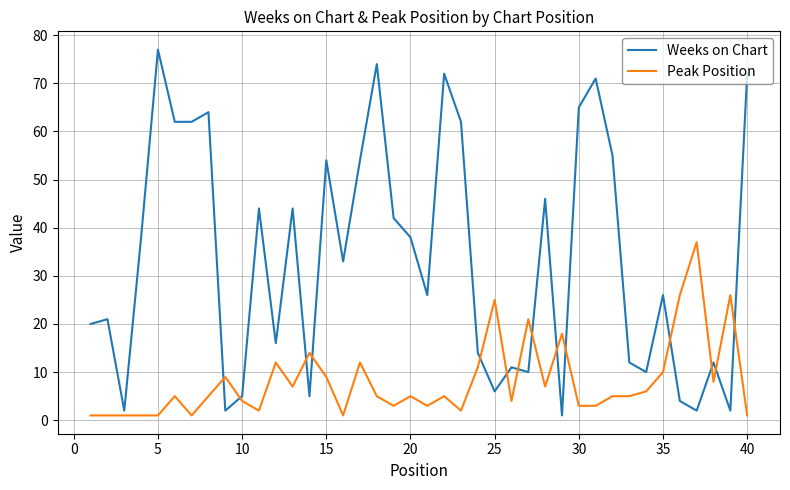

After their last crossing, which series has the higher values: Weeks on Chart or Peak Position?

Weeks on Chart